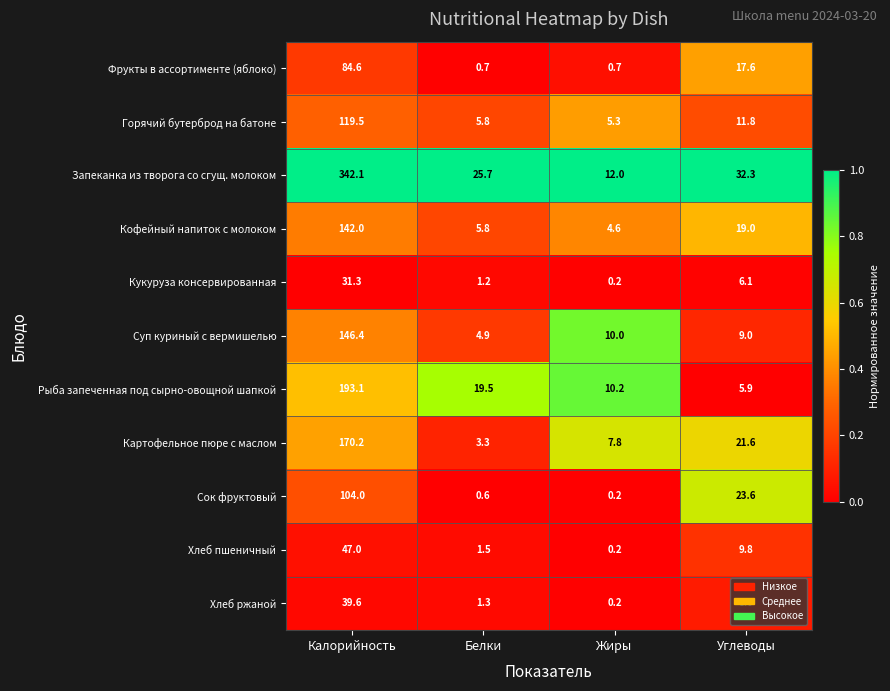

What is the total value across all series at Углеводы?

164.7